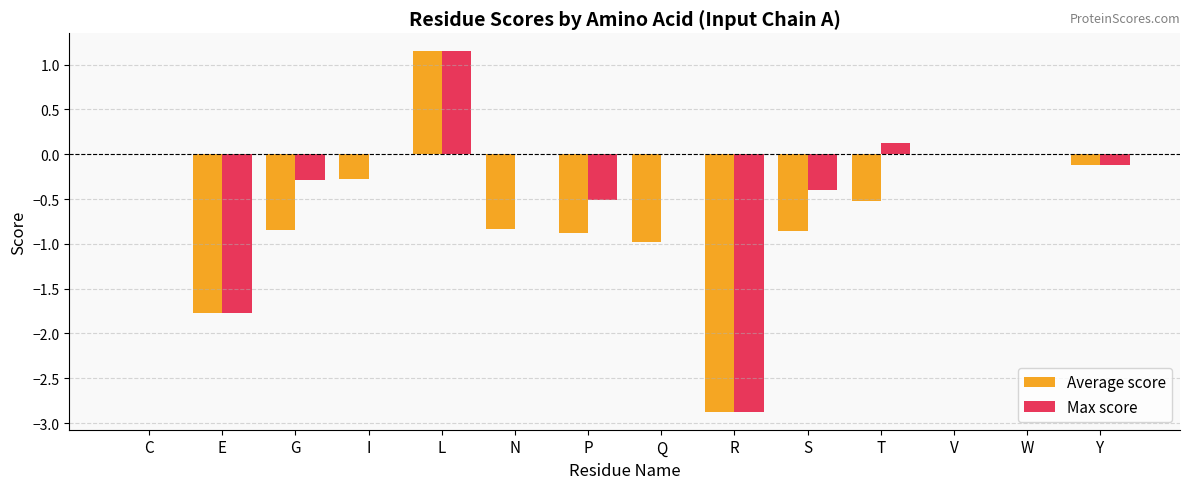

The Max score series shows -0.4 at S. True or false?

True